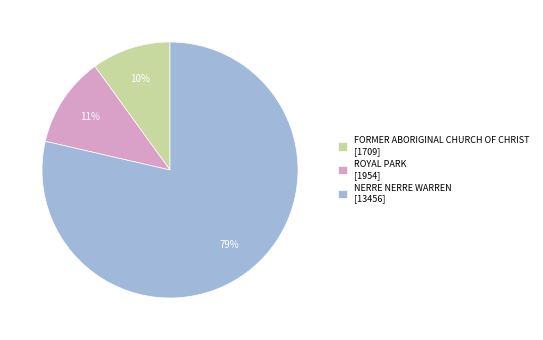

To the nearest percent, what is the difference between the largest and smallest slice percentages?

69%